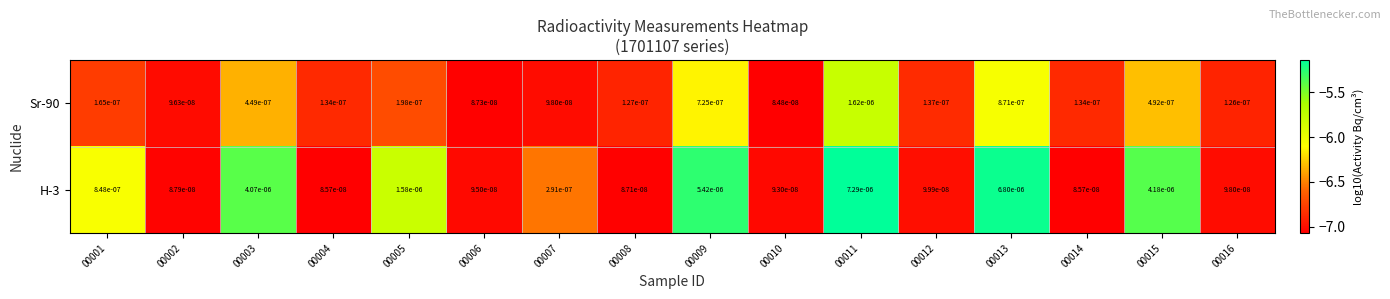

Which series has the largest total across all categories?

H-3